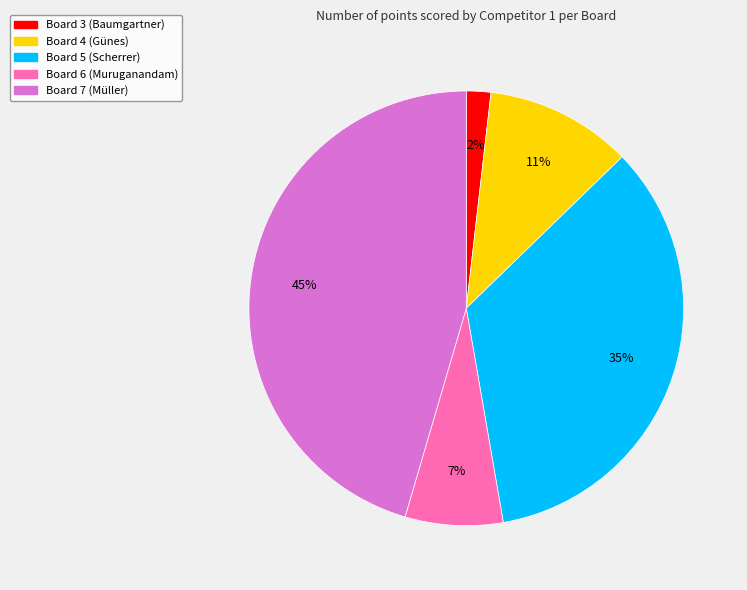

Which has a higher value, Board 5 or Board 3?

Board 5